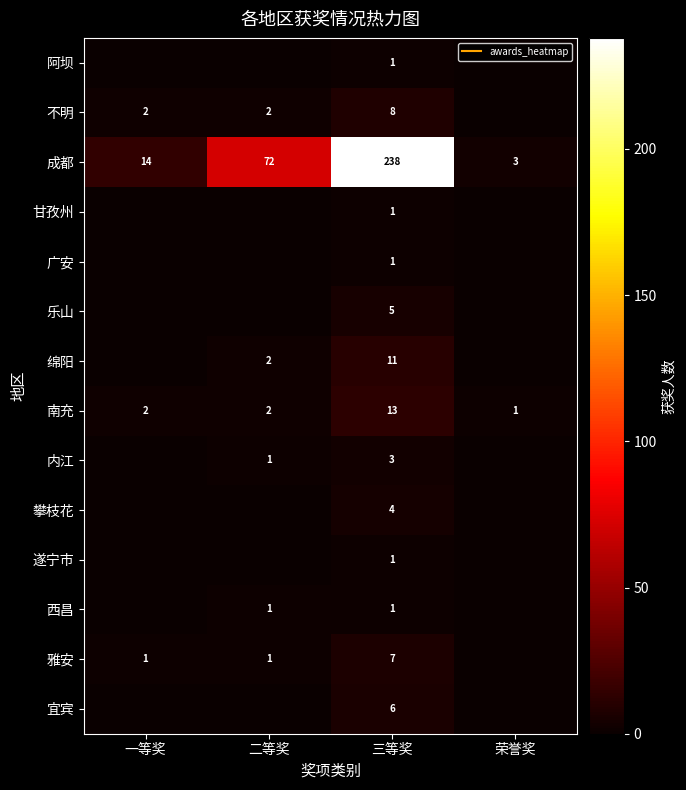

What is the sum of the 南充 values at 荣誉奖 and 三等奖?

14